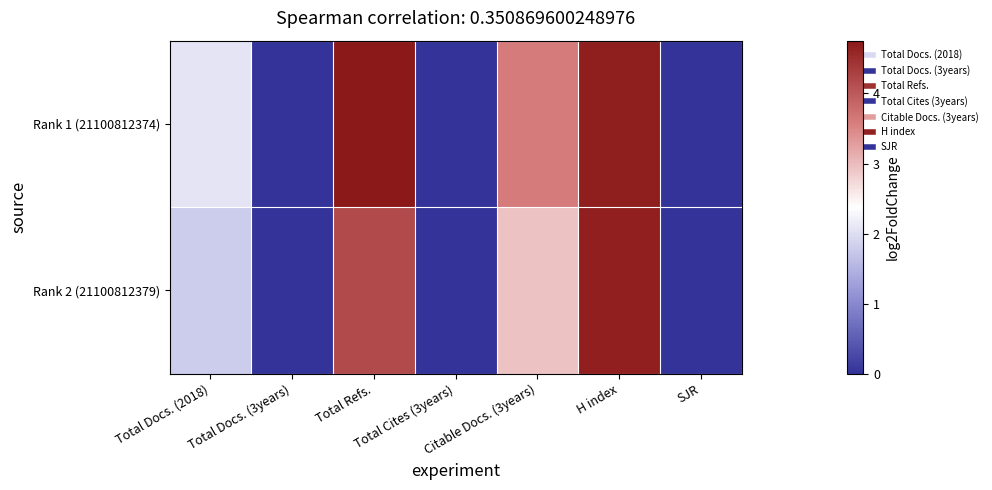

Rank the series by their maximum value, from highest to lowest.

Rank 1 (21100812374), Rank 2 (21100812379)